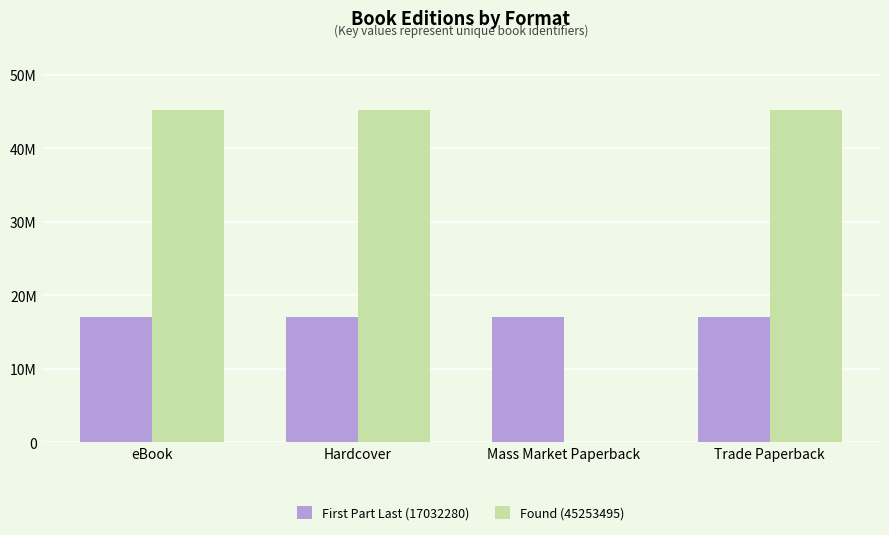

Are the bars grouped side by side (vs. stacked)?

Yes